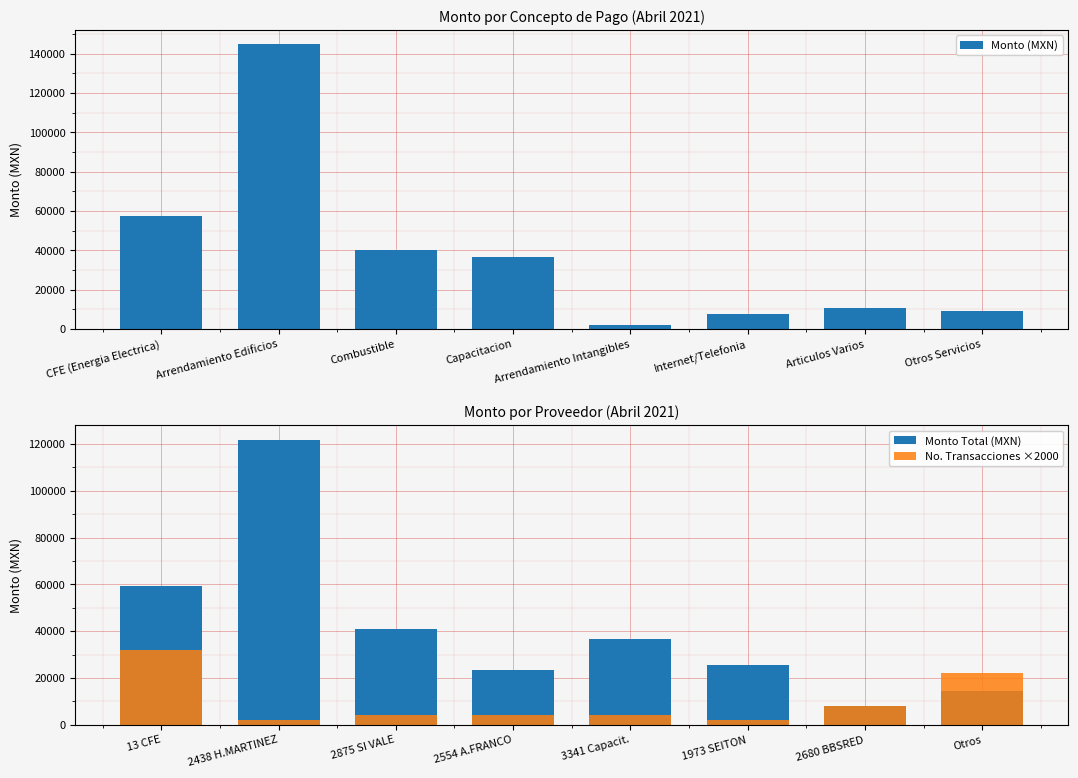

How many categories are shown in the chart?

8